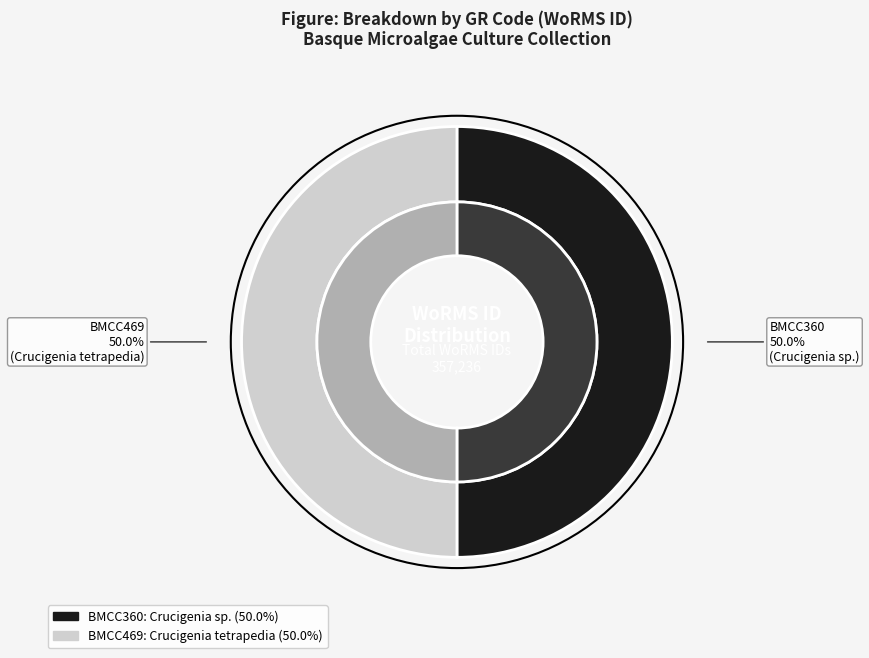

Count the number of slices in the pie.

2